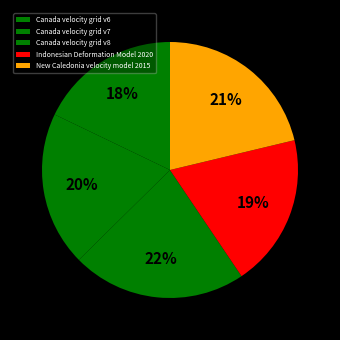

How many segments does this pie chart have?

5